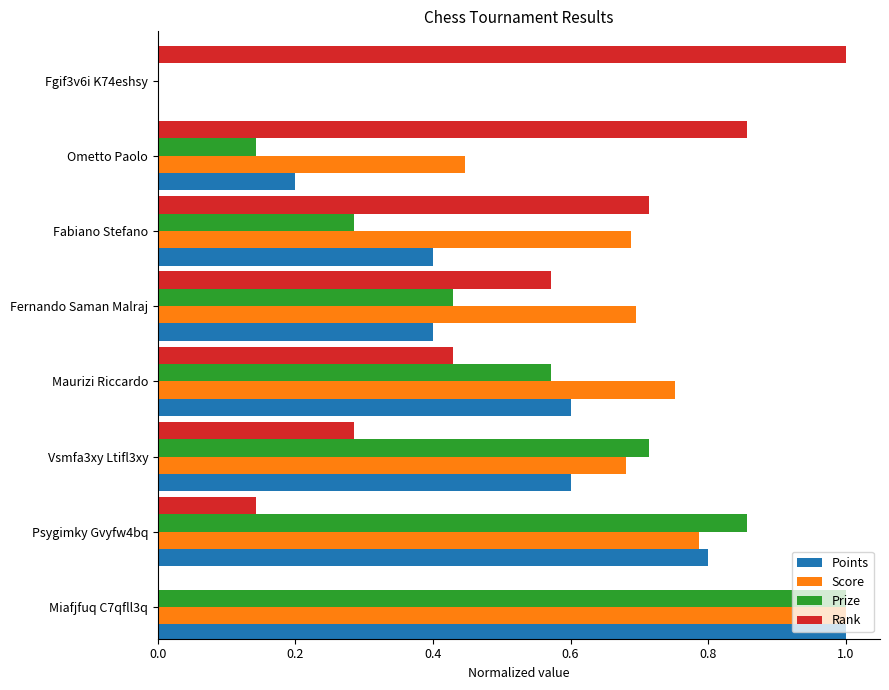

Is the value of Score at Maurizi Riccardo greater than the value of Prize at Fernando Saman Malraj?

Yes